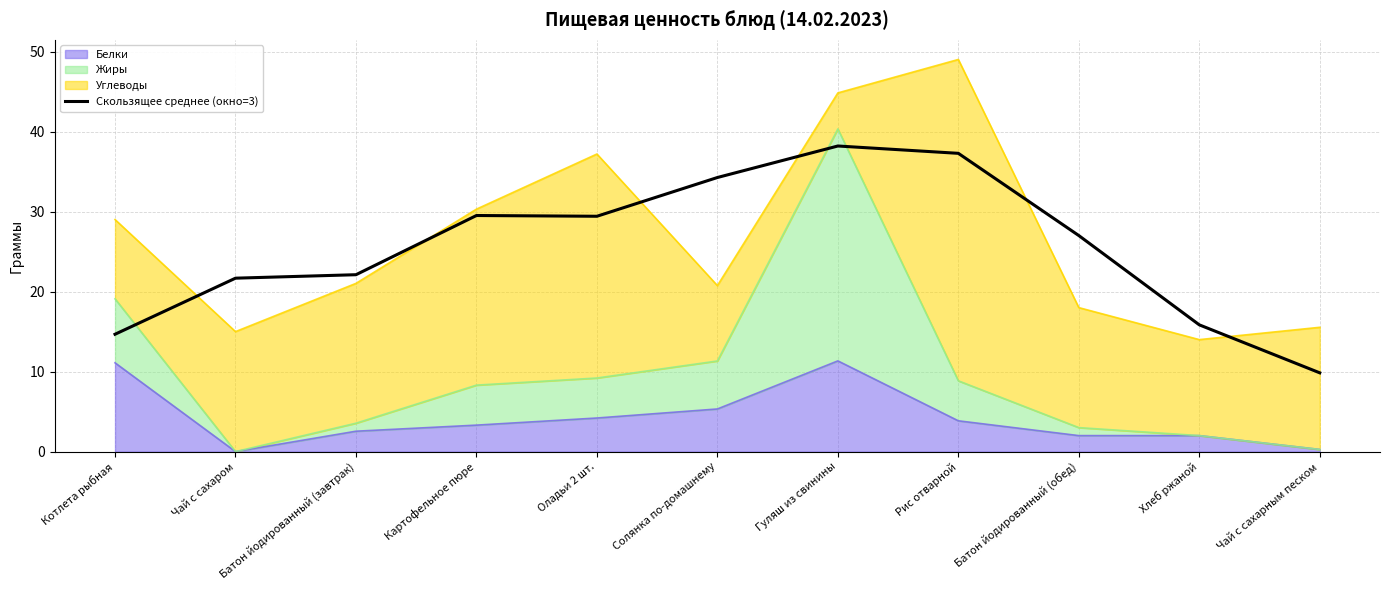

What position from the right is Хлеб ржаной?

2